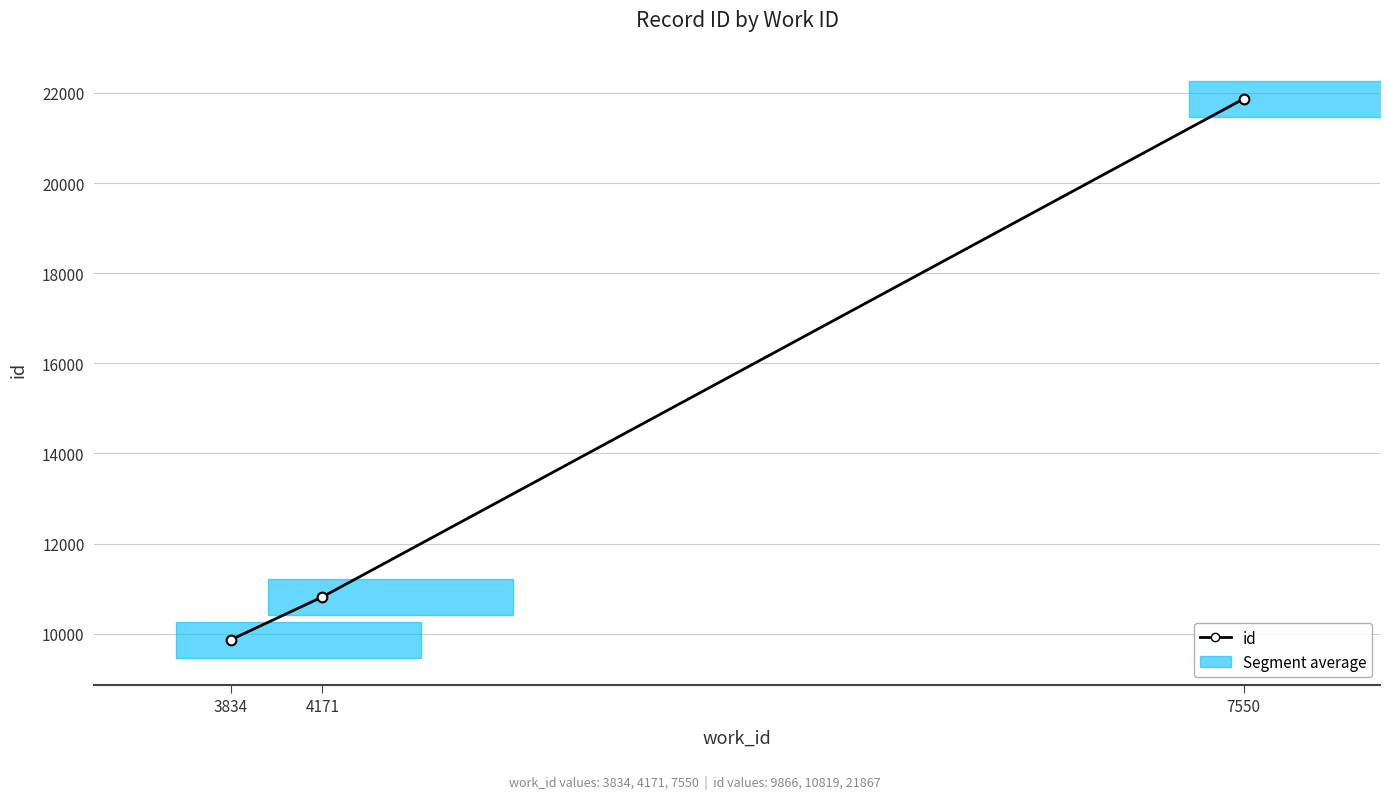

Where does the data first go above 10819?

7550